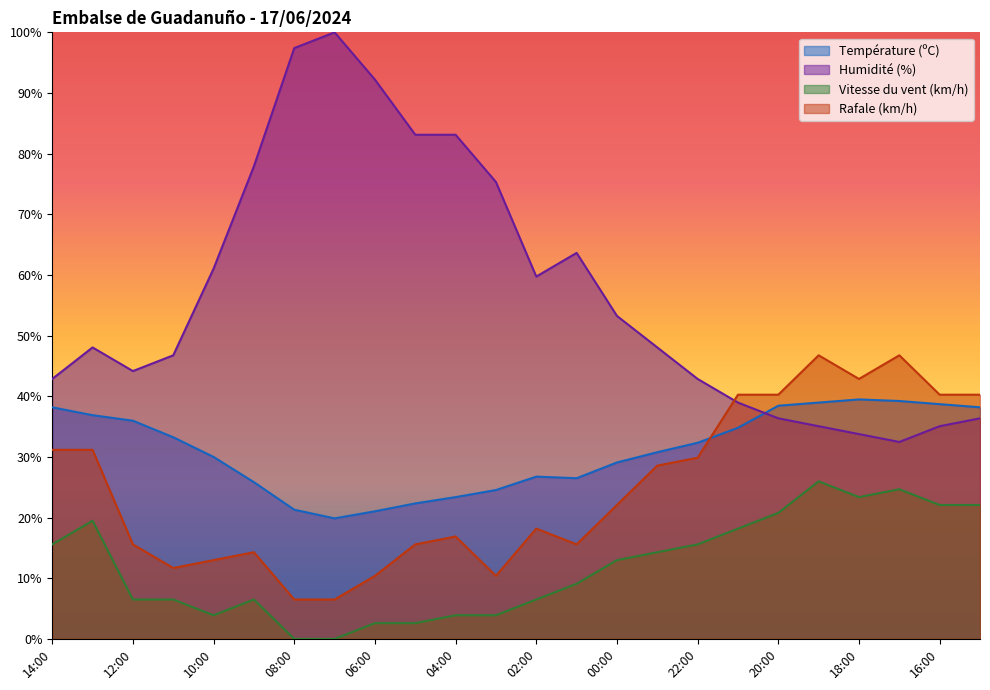

The Rafale (km/h) series shows 18.5 at 06:00. True or false?

False